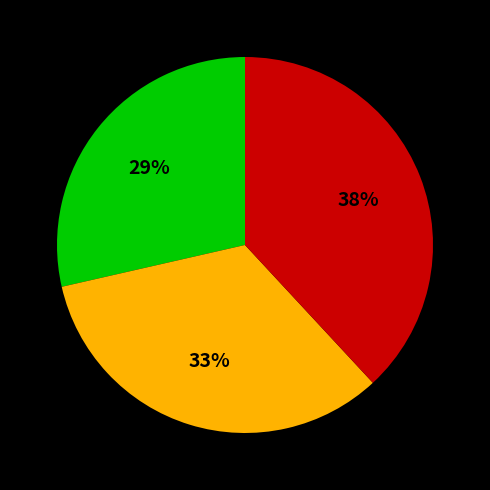

Count the number of slices in the pie.

3